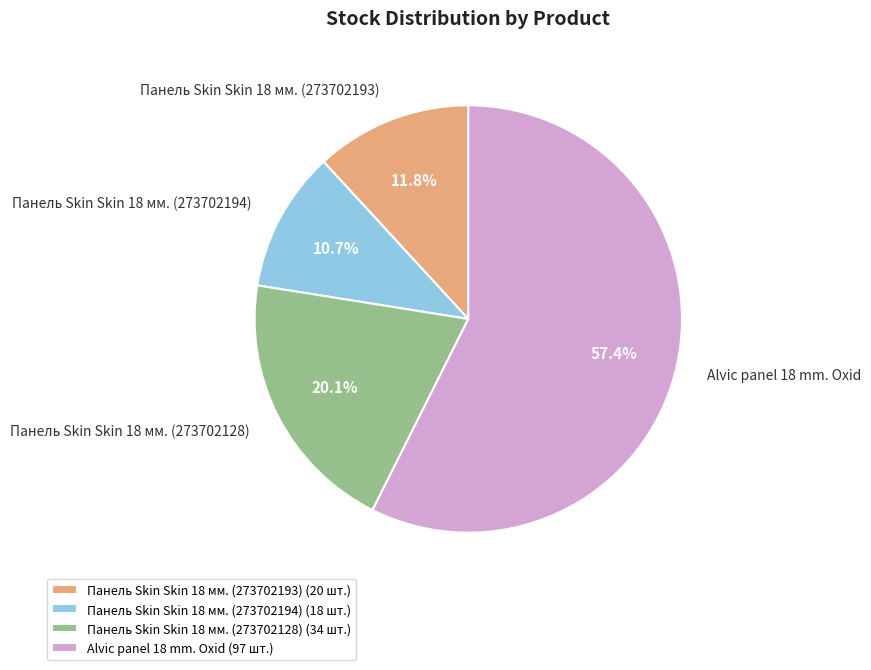

Do Панель Skin Skin 18 мм. (273702194) and Панель Skin Skin 18 мм. (273702128) together represent more than half of the pie?

No